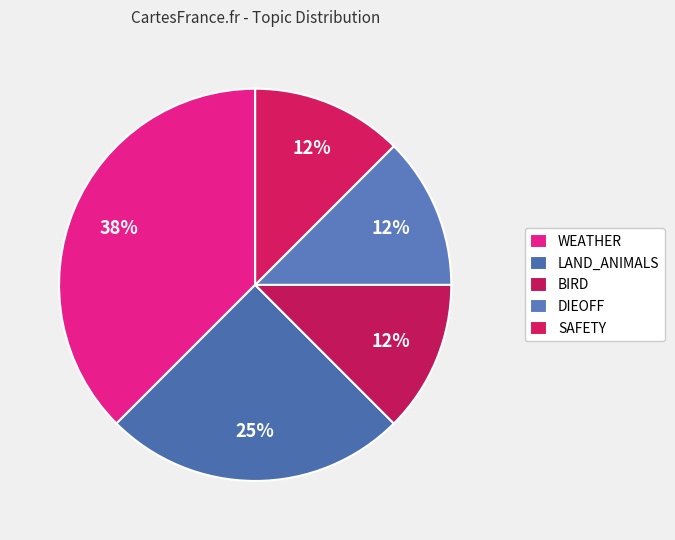

What is the smallest slice in the pie chart?

BIRD